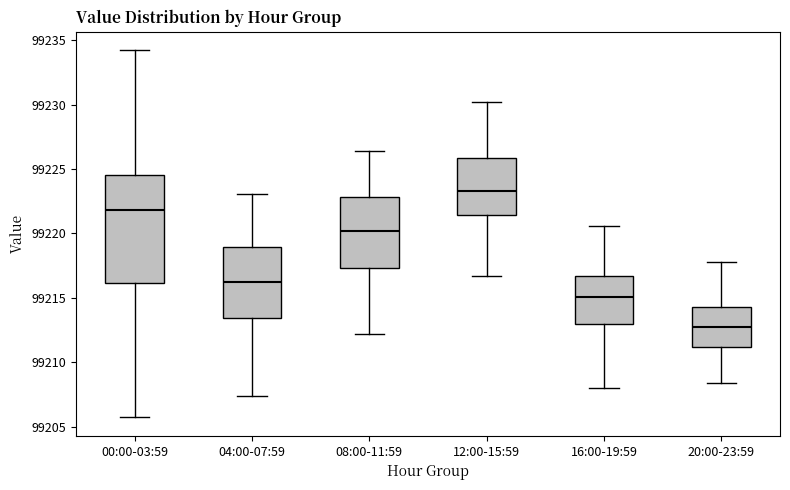

Where is the upper edge of the box for 08:00-11:59 on the y-axis? The values are not printed on the chart, so give them approximately, as read against the axis.

99223.0